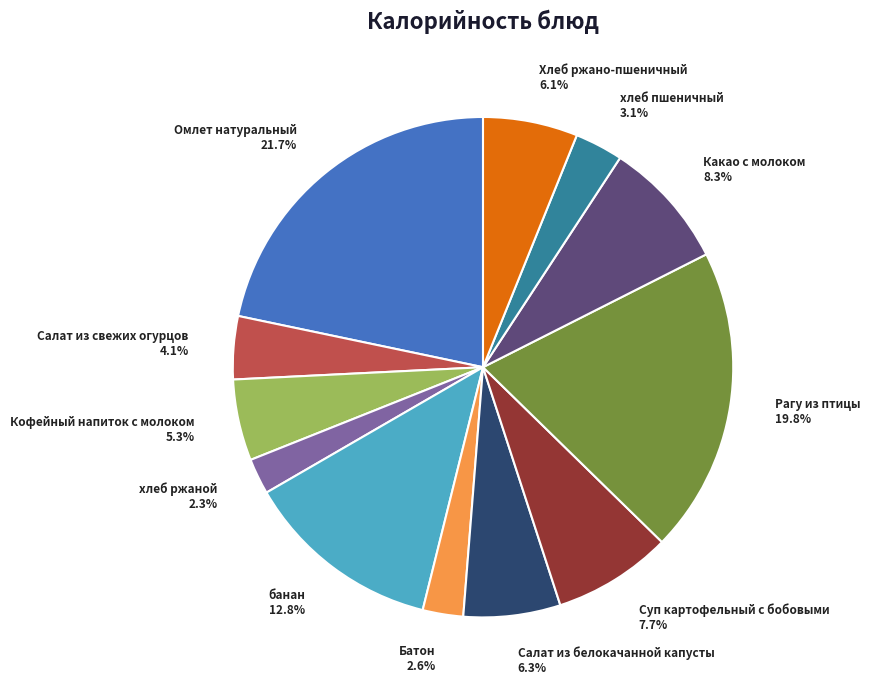

What is the ratio of the value at Батон to the value at Какао с молоком?

0.3